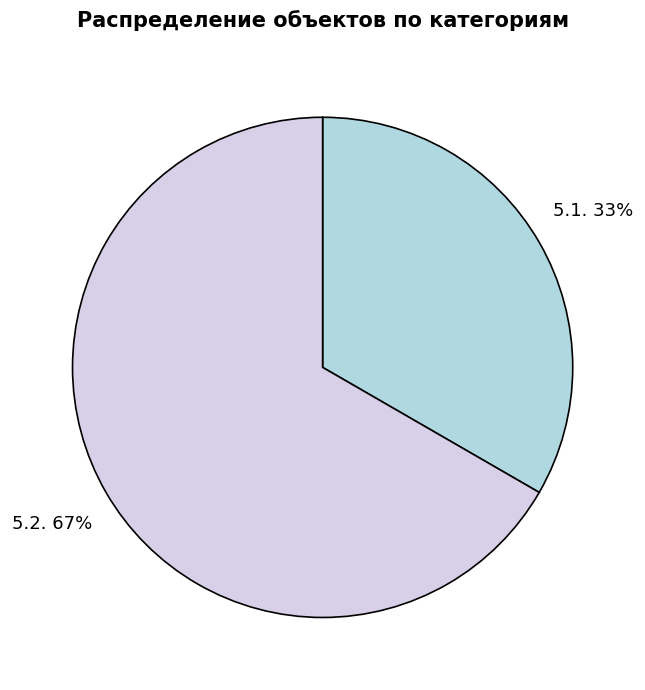

What is the largest slice in the pie chart?

5.2.